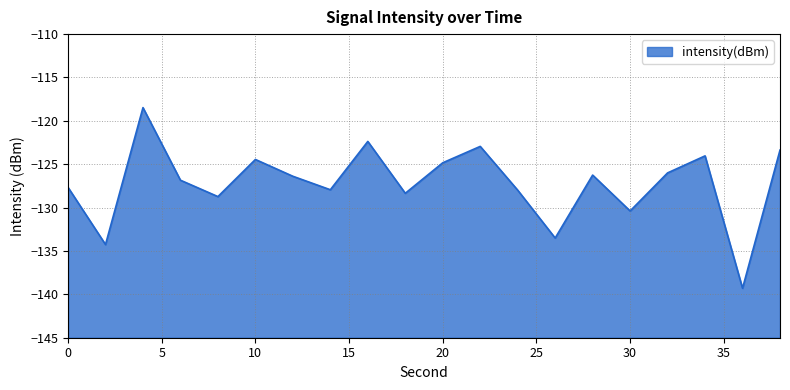

What is the change in value from 2 to 28?

+8.0